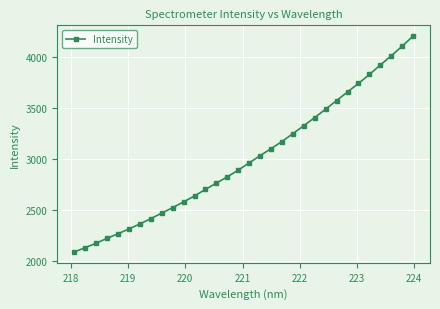

What is the value of the 27th point from the left?

3739.0